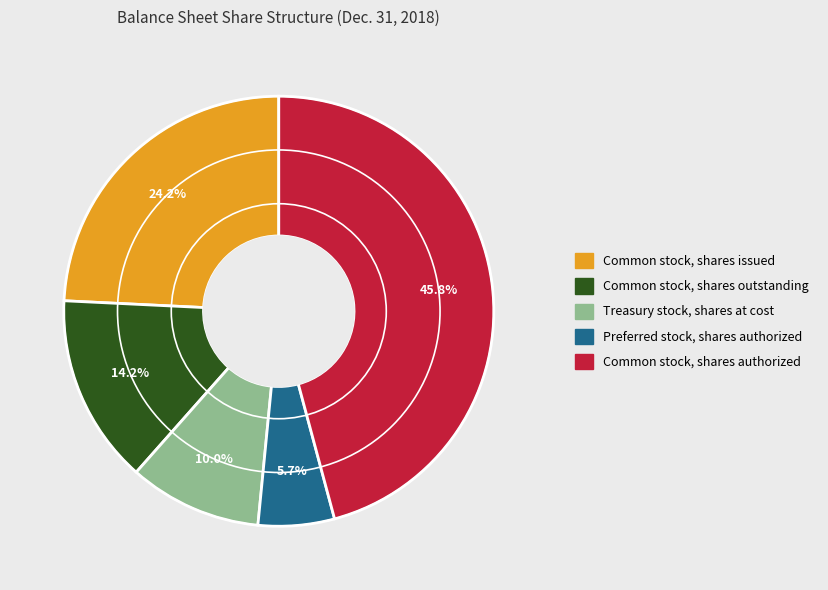

Which has a higher value, Common stock, shares authorized or Common stock, shares outstanding?

Common stock, shares authorized